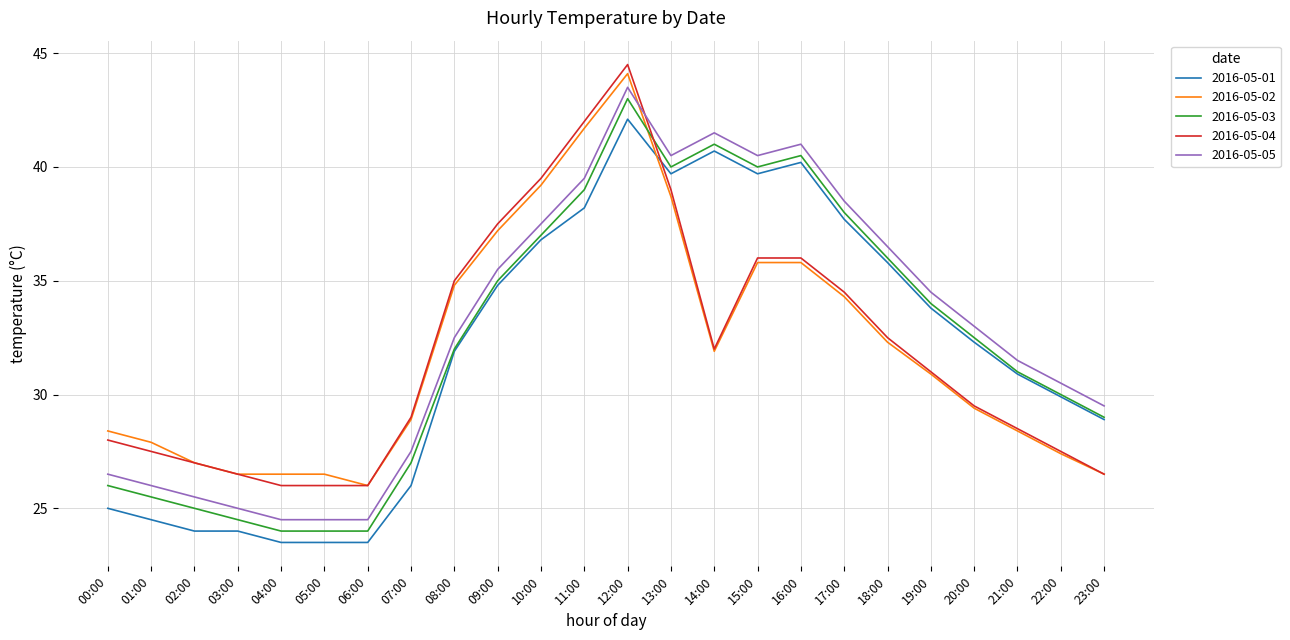

The 2016-05-04 series shows 39.7 at 01:00. True or false?

False